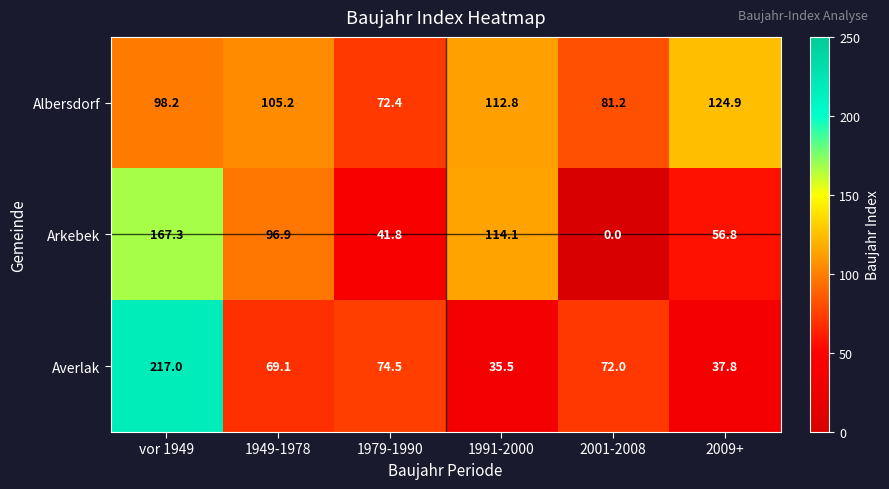

Is it true that Arkebek equals 10.4 at 1979-1990?

False